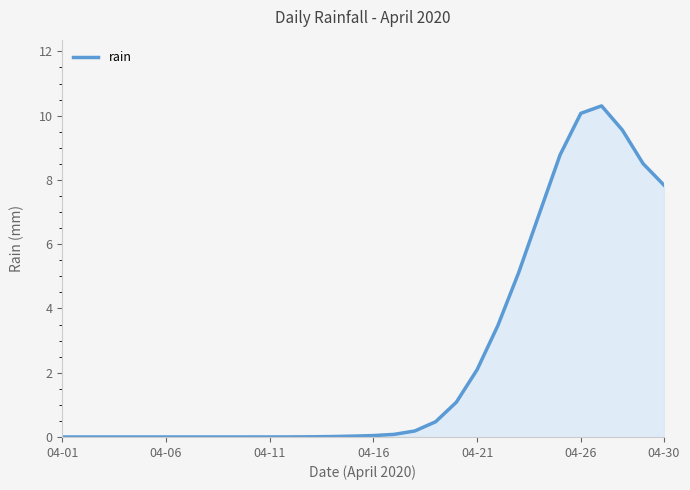

What is the maximum value shown in the chart?

10.3